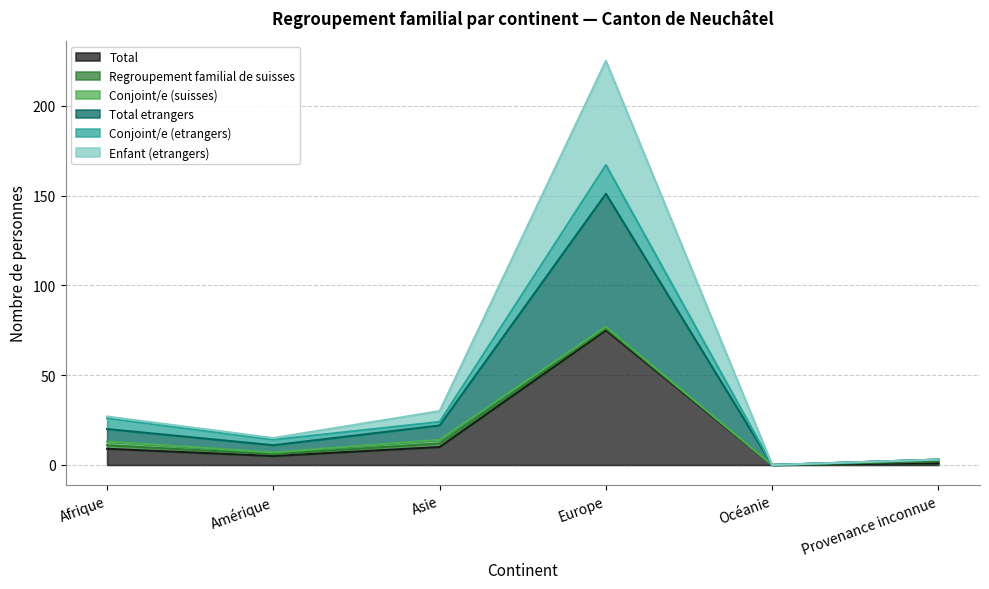

Where does the Total series first go above 9?

Asie